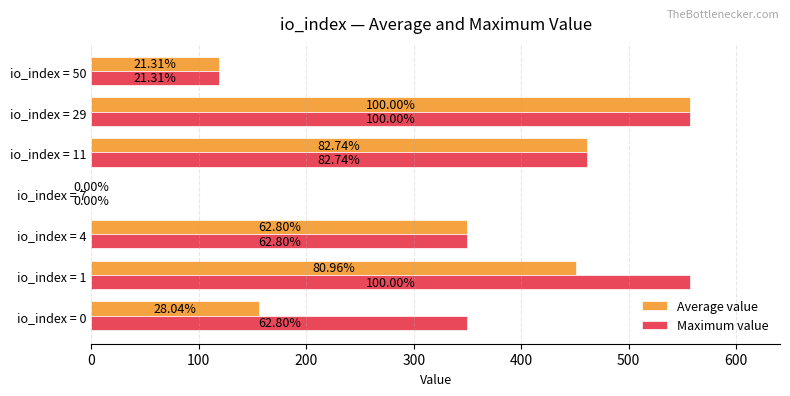

What is the difference between the maximum and minimum values in the Maximum value series?

557.3